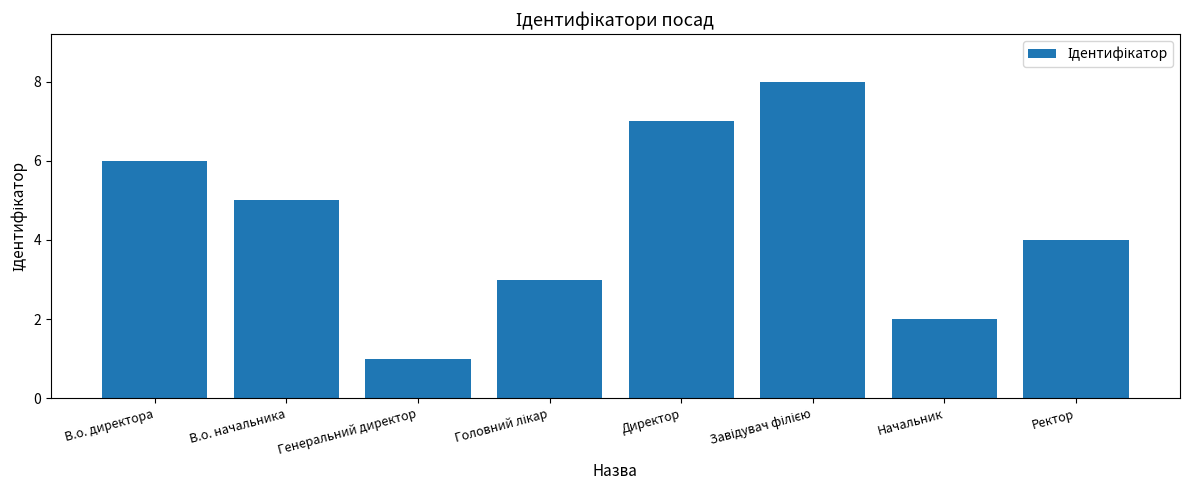

What is the label of the 3rd bar from the left?

Генеральний директор